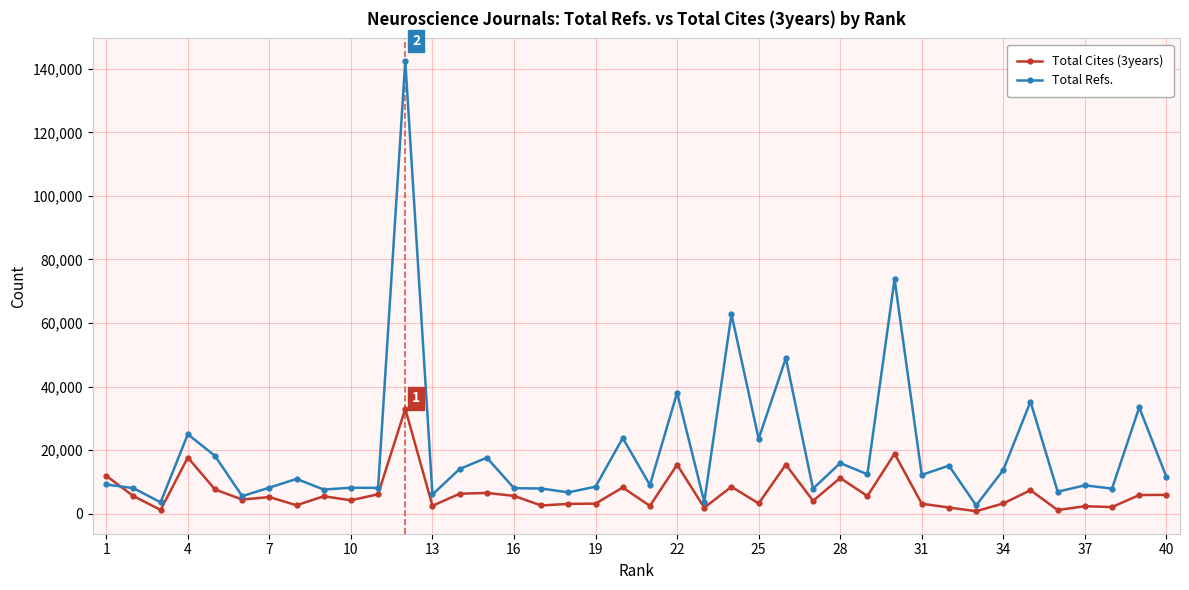

Rank the series by their average value, from lowest to highest.

Total Cites (3years), Total Refs.